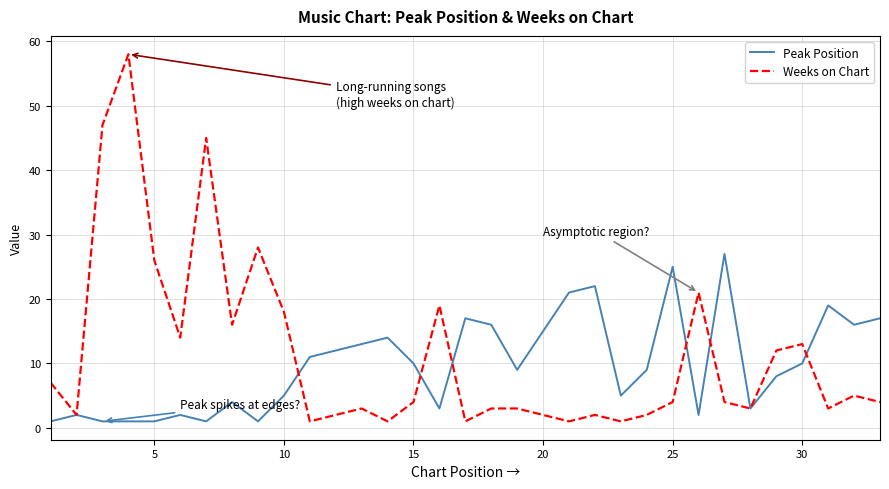

Rank the series by their maximum value, from lowest to highest.

Peak Position, Weeks on Chart